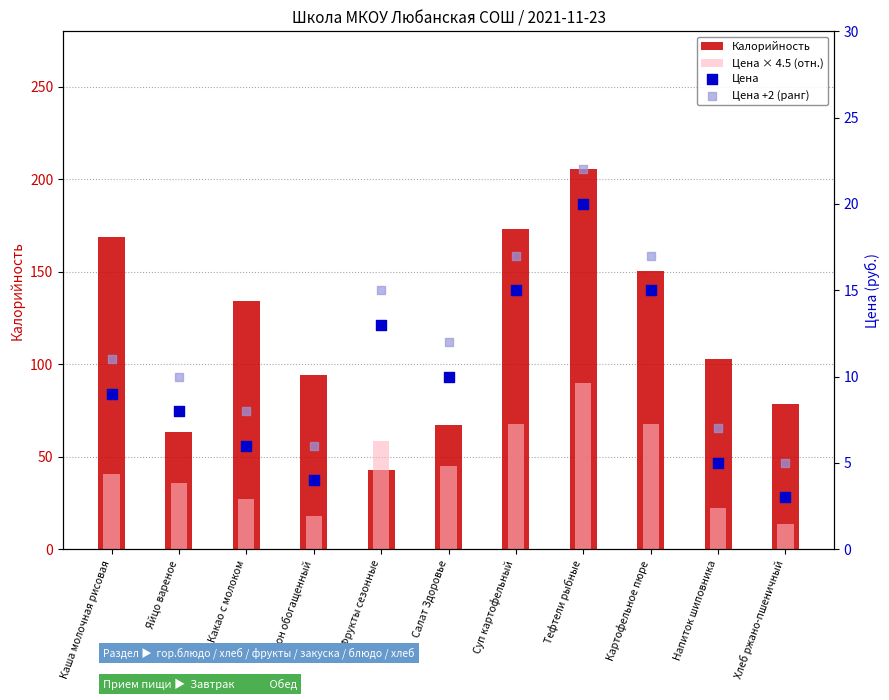

What is the total value across all series at Каша молочная рисовая?

229.5